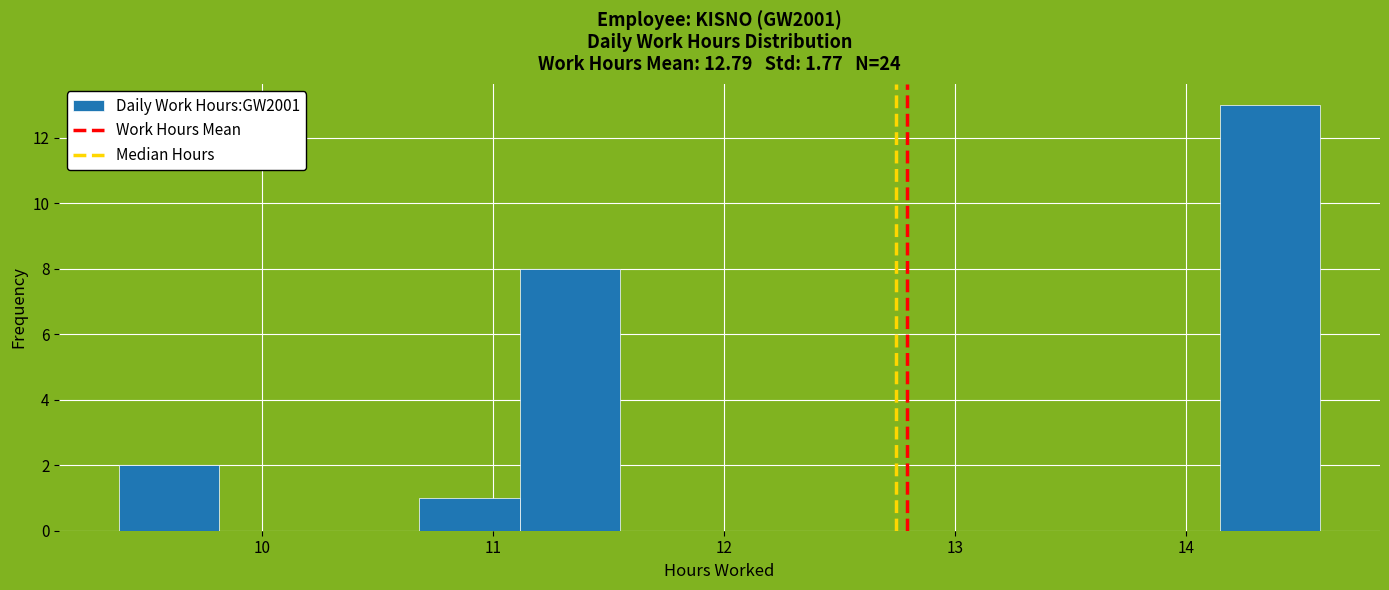

Reading left to right, transcribe this chart: for each bar, give the range it covers on the x-axis and its height. Neither the bar edges nor the heights are printed on the chart, so give them approximately, as read against the axes.

9.4 to 9.8: 2
9.8 to 10.2: 0
10.2 to 10.7: 0
10.7 to 11.1: 1
11.1 to 11.5: 8
11.5 to 12.0: 0
12.0 to 12.4: 0
12.4 to 12.8: 0
12.8 to 13.3: 0
13.3 to 13.7: 0
13.7 to 14.1: 0
14.1 to 14.6: 13